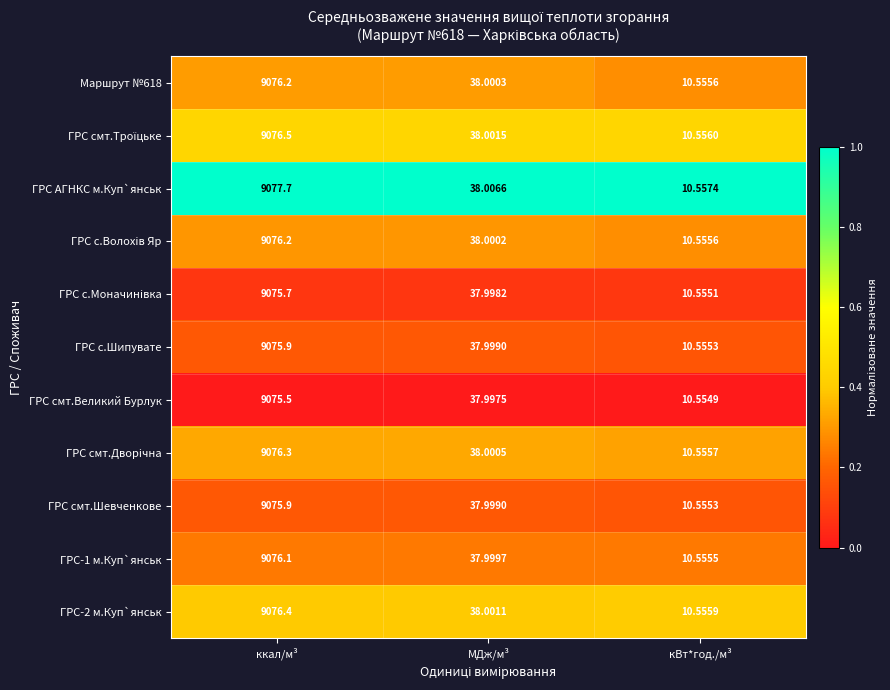

Which series changed the most between ккал/м³ and МДж/м³?

ГРС АГНКС м.Куп`янськ